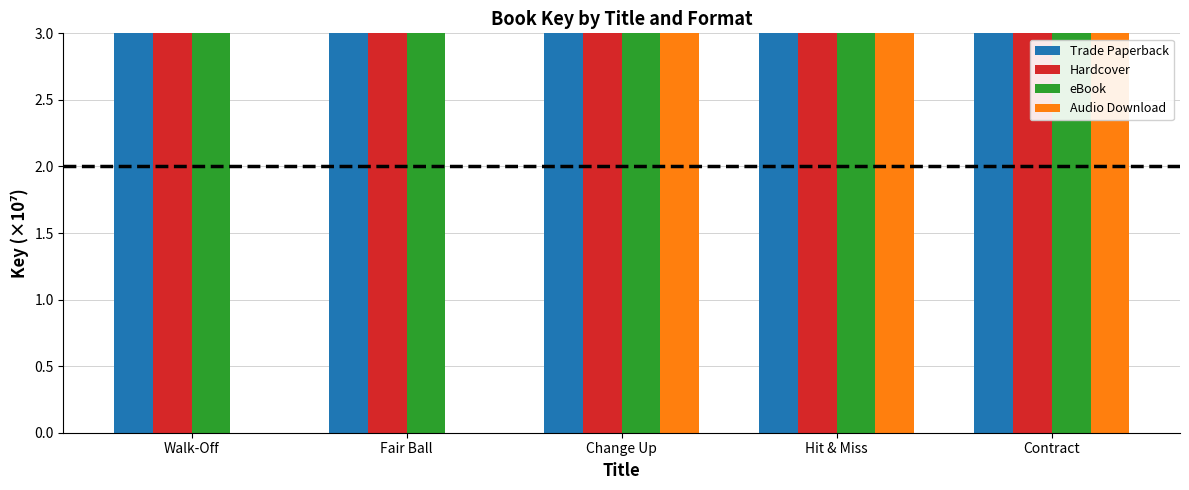

How many groups of bars are there?

5